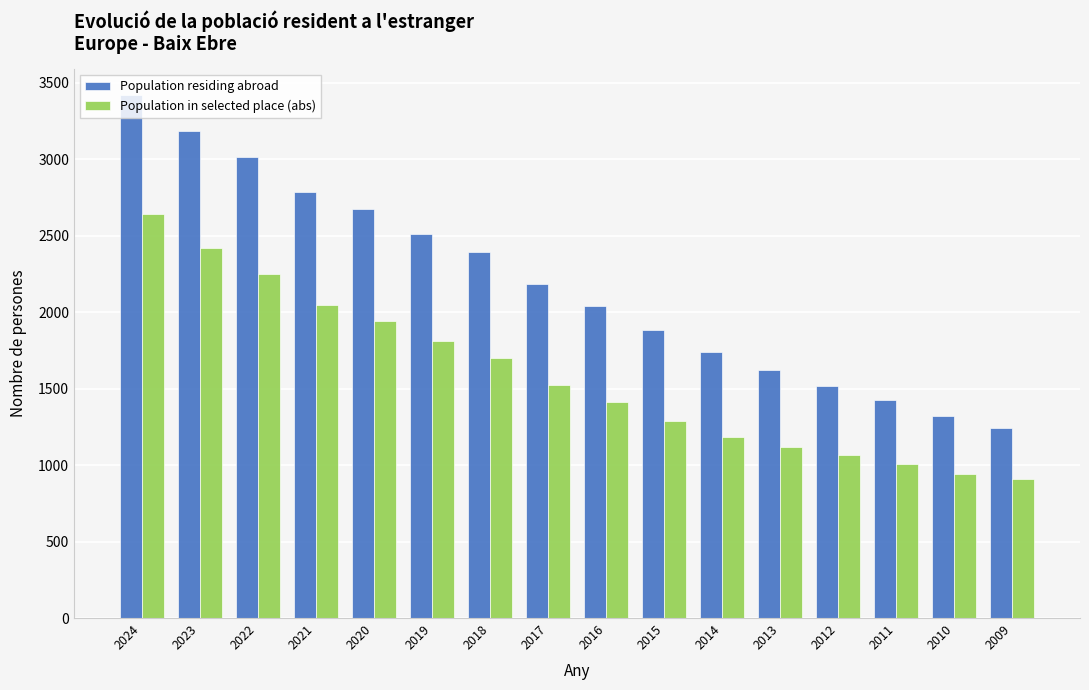

Count the number of categories in the chart.

16